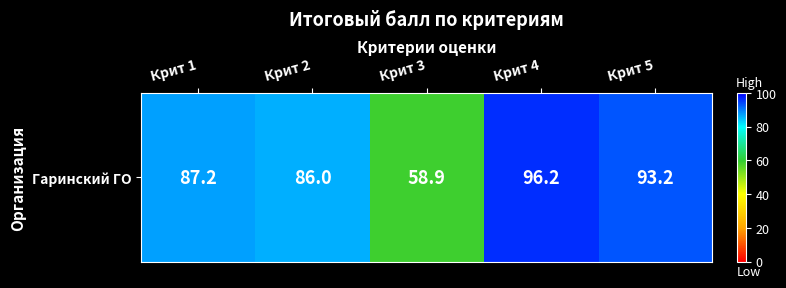

At which category does the chart reach its minimum across all series?

Крит 3